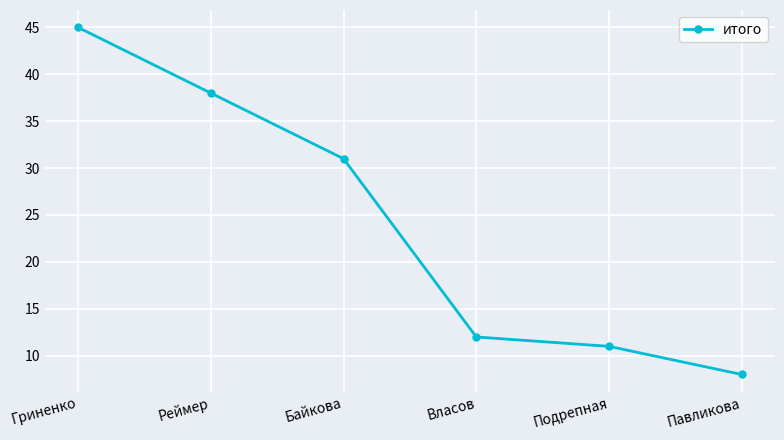

Reading left to right, transcribe all the data shown in this chart.

Гриненко=45	Реймер=38	Байкова=31	Власов=12	Подрепная=11	Павликова=8